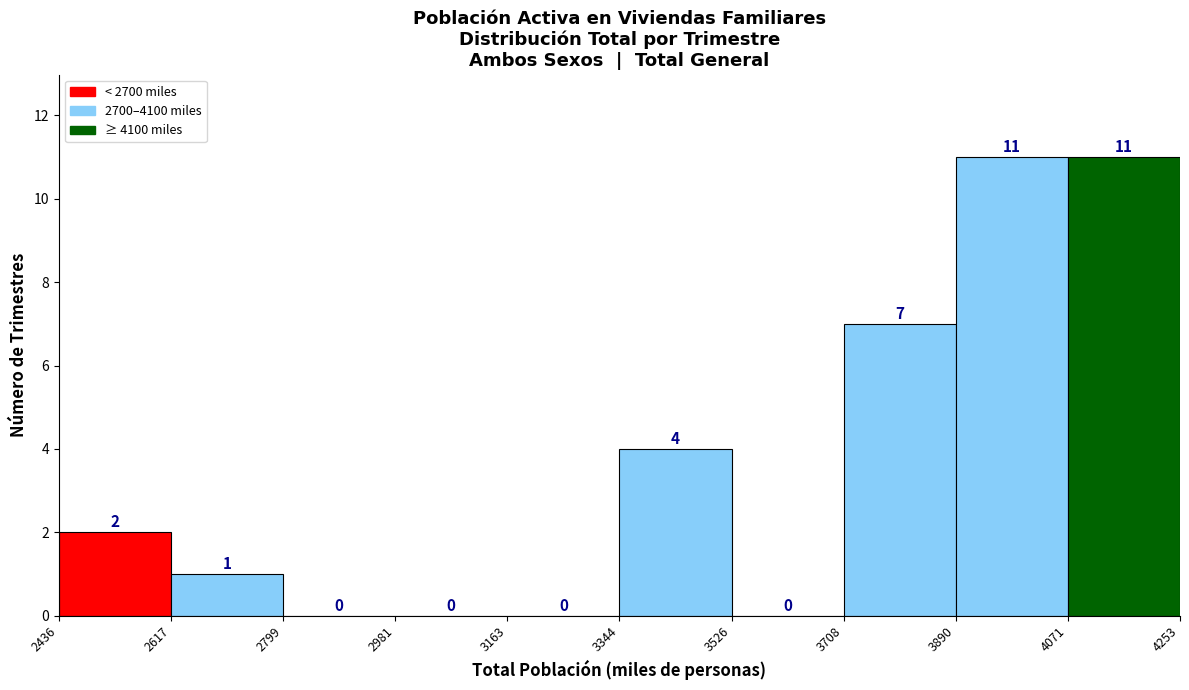

Reading left to right, transcribe this chart: for each bar, give the range it covers on the x-axis and its height.

2436 to 2617: 2
2617 to 2799: 1
2799 to 2981: 0
2981 to 3163: 0
3163 to 3344: 0
3344 to 3526: 4
3526 to 3708: 0
3708 to 3890: 7
3890 to 4071: 11
4071 to 4253: 11